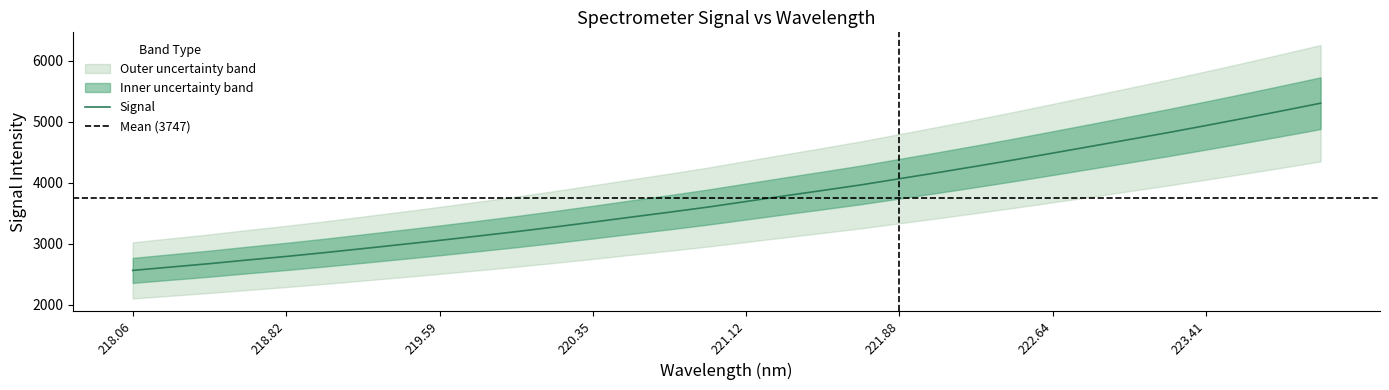

Is it true that Signal equals 1322.7 at 222.64?

False